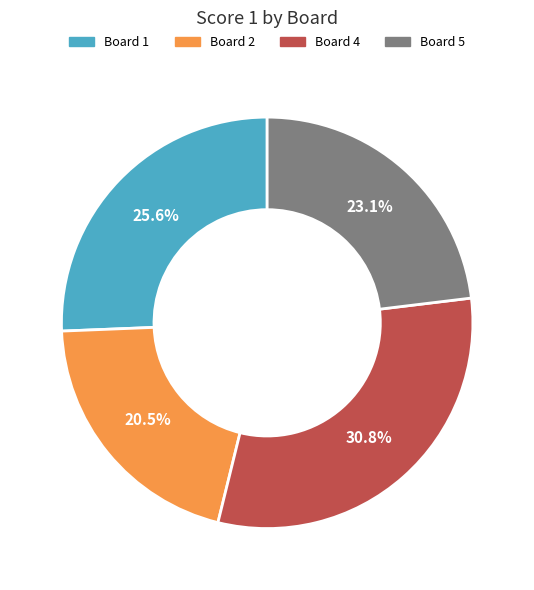

Does any single category account for the majority?

No